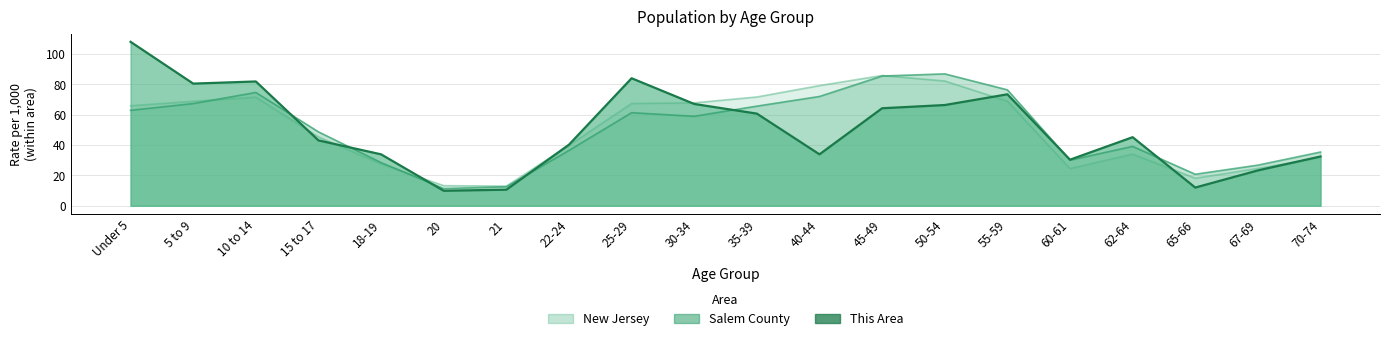

Reading right to left, list all the values displayed in this chart.

This Area: 32.4	23.3	12.0	45.1	30.3	73.3	66.3	64.2	33.9	60.6	67.0	83.9	40.2	10.6	9.9	33.9	43.0	81.8	80.4	107.9
Salem County: 35.4	26.7	20.8	39.1	30.0	76.3	86.8	85.4	71.9	65.6	58.9	61.3	36.4	12.5	11.3	28.4	48.6	74.6	67.2	62.8
New Jersey: 31.7	24.6	18.1	34.0	24.5	68.8	82.1	85.7	79.1	71.6	67.7	67.3	39.7	12.9	13.2	27.5	45.3	71.5	68.7	65.8